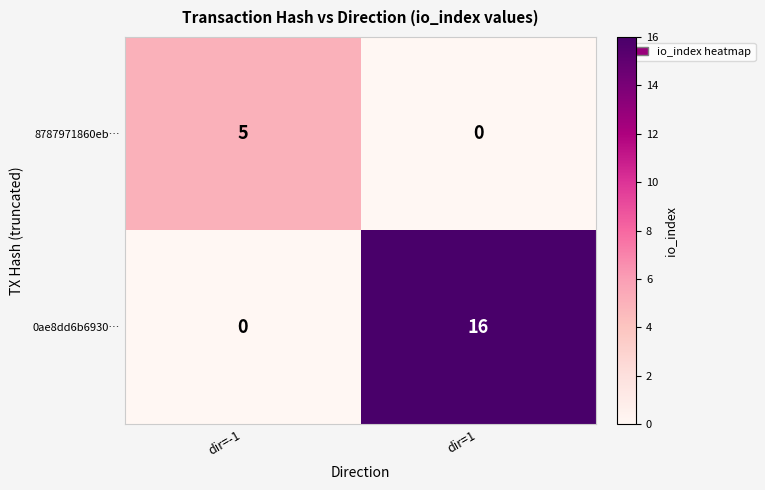

Rank the series by their maximum value, from lowest to highest.

8787971860eb…, 0ae8dd6b6930…